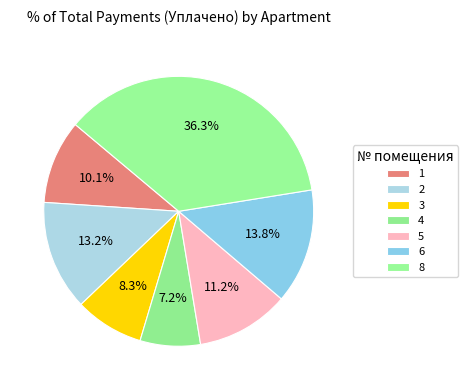

The 8 slice represents 36% of the pie. True or false?

True